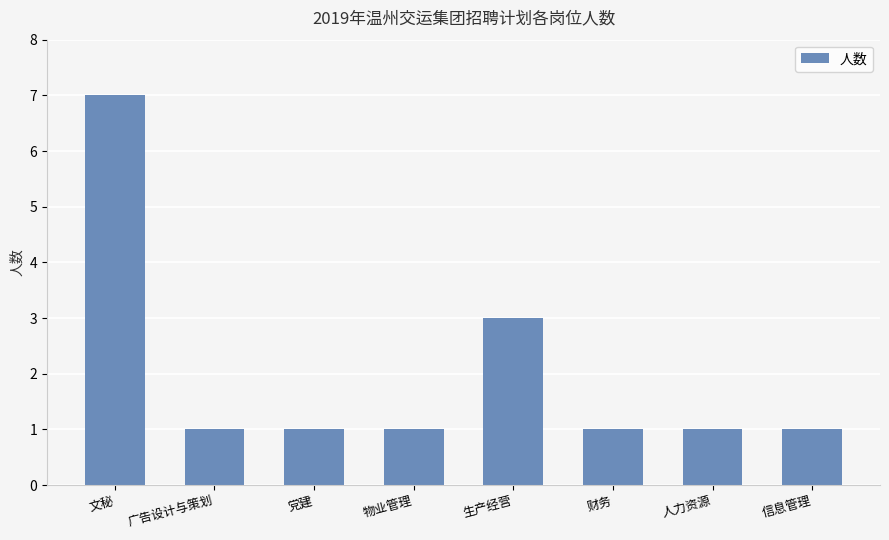

Approximately how many times larger is the value at 信息管理 compared to 财务?

1.0